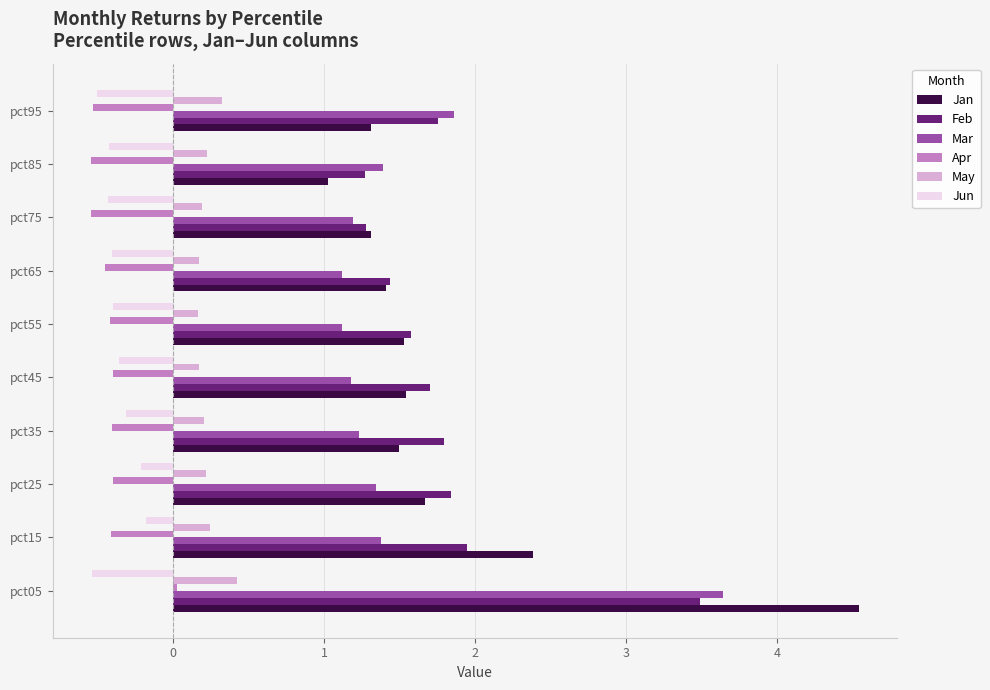

Which series has the widest spread of values?

Jan